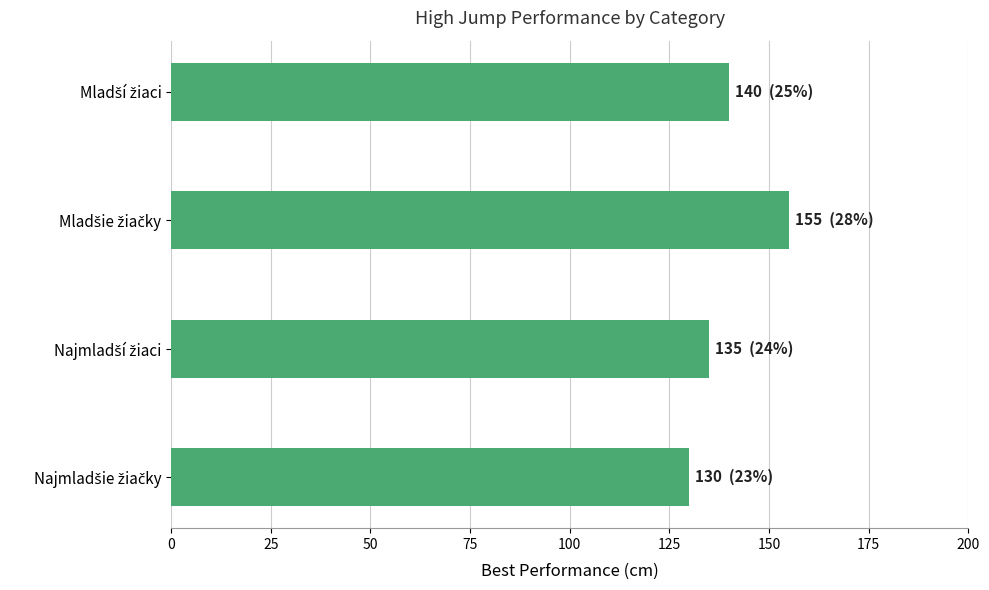

Reading top to bottom, list all the values displayed in this chart.

140	155	135	130